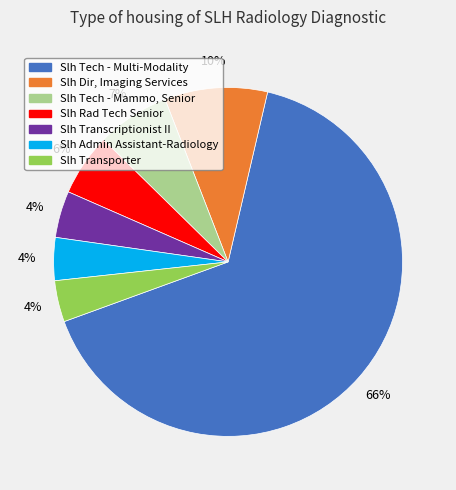

True or false: Slh Transcriptionist II accounts for 18% of the total.

False